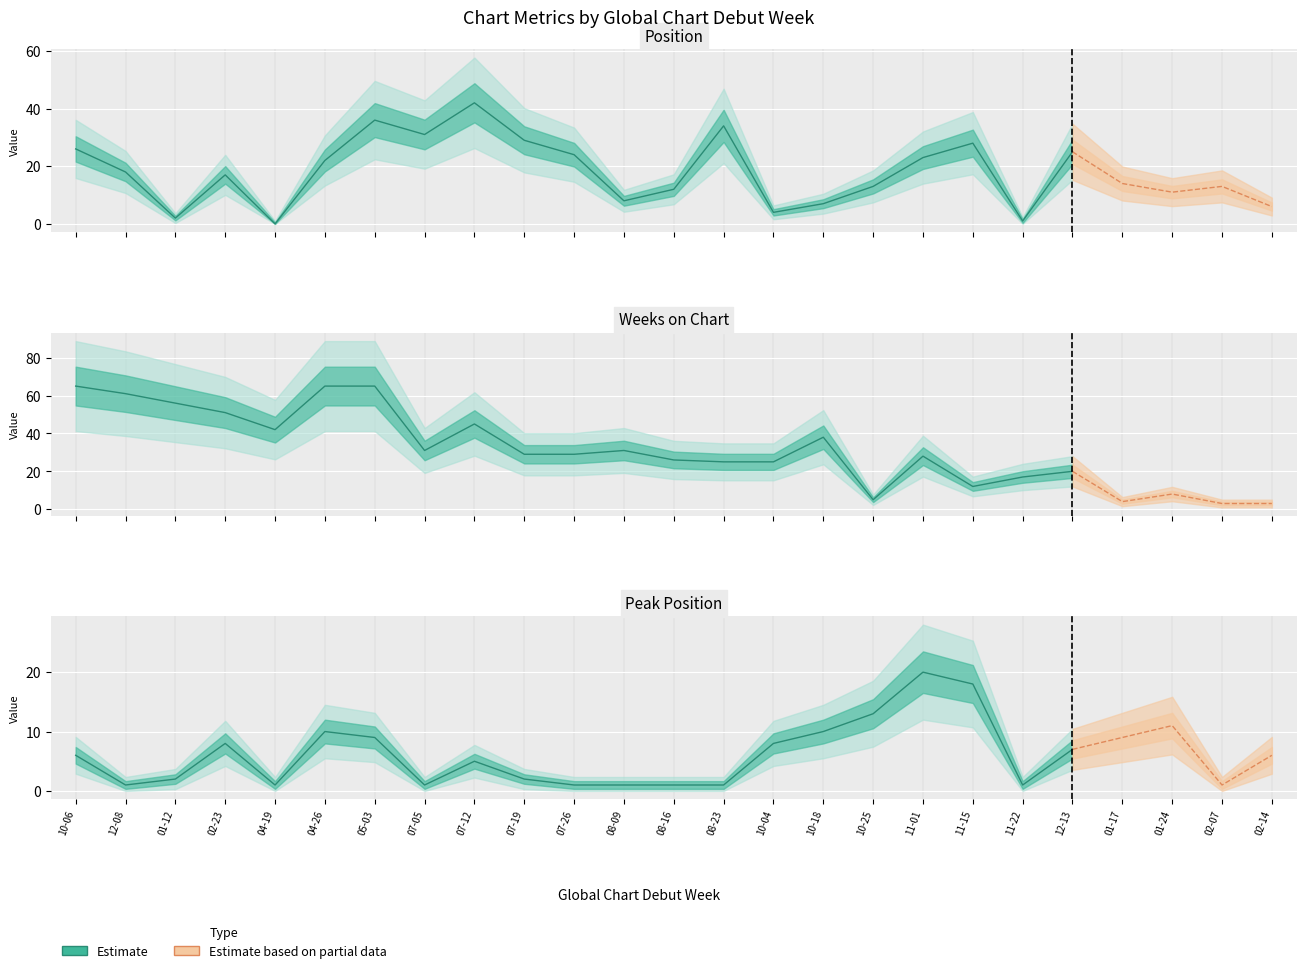

What position from the right is 19?

6